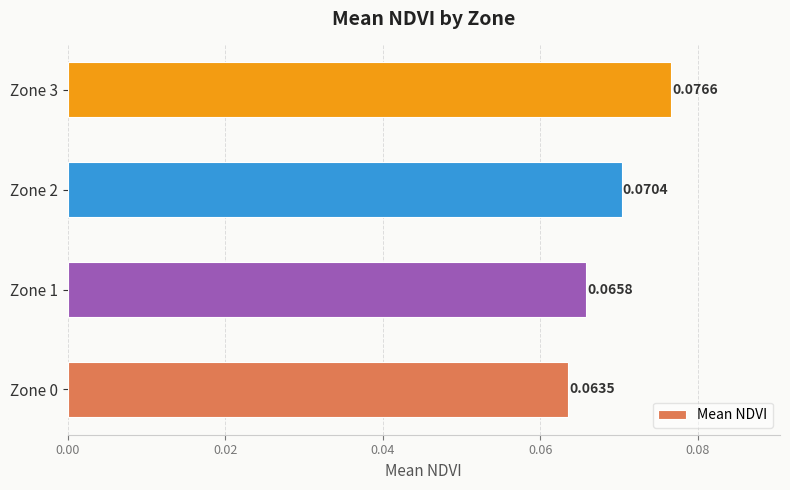

What is the sum of all values?

0.3